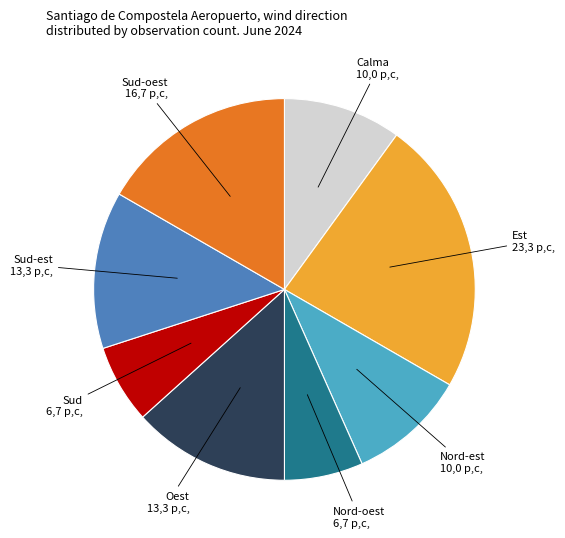

Does any single category account for the majority?

No